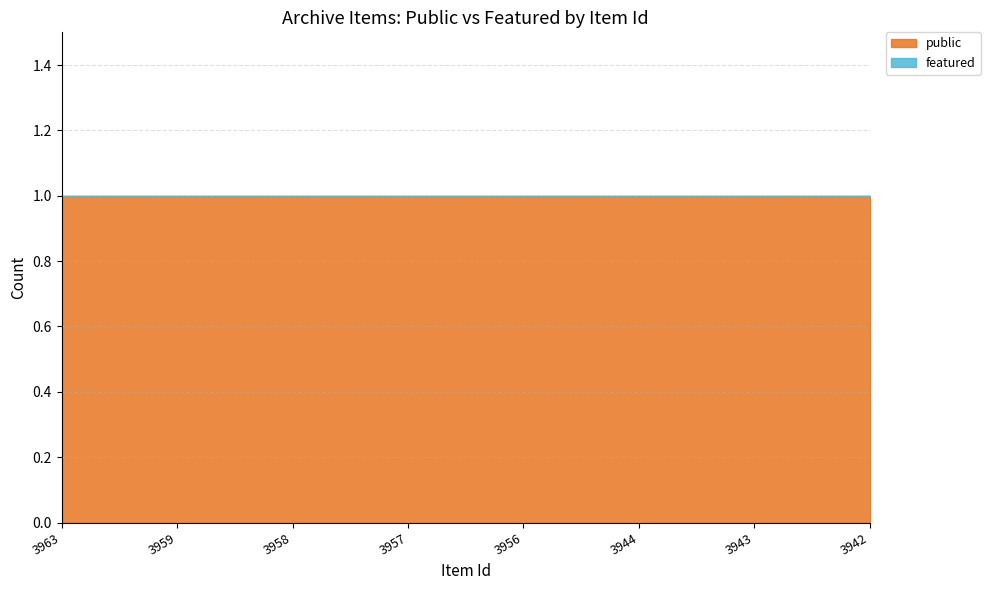

What are all the series names shown in the legend?

public, featured